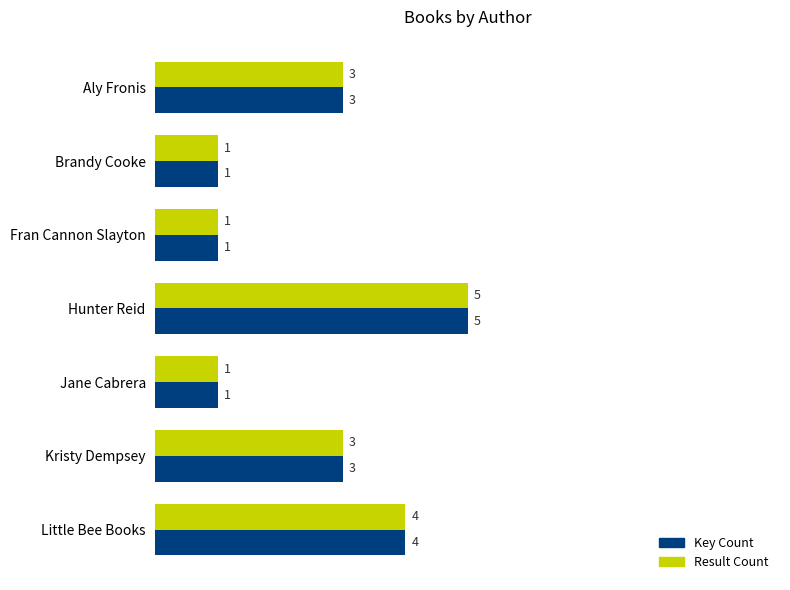

Which category has the highest value in the Result Count series?

Hunter Reid